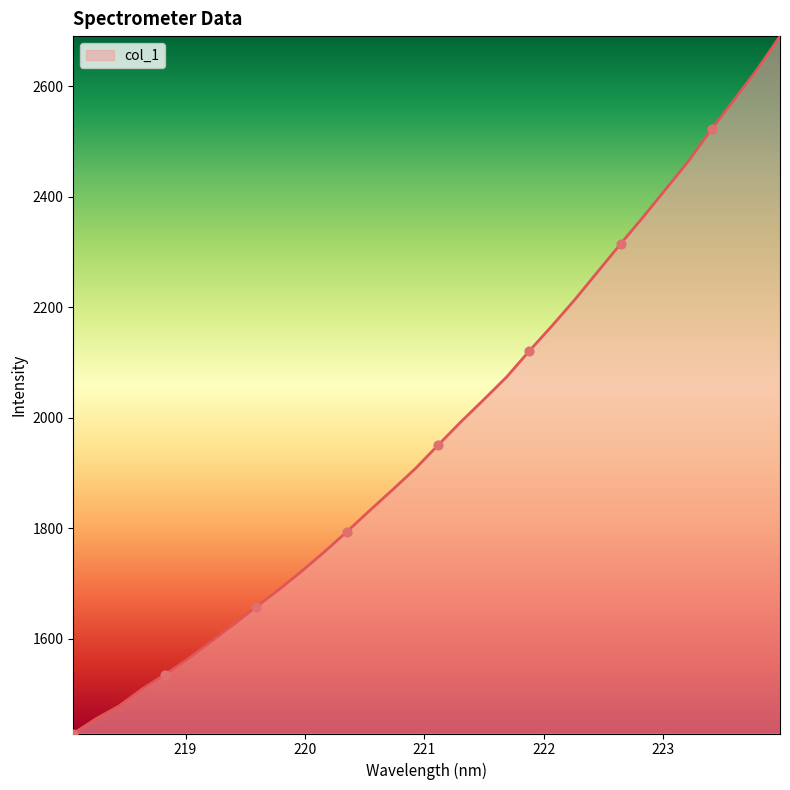

What is the smallest value displayed?

1428.3